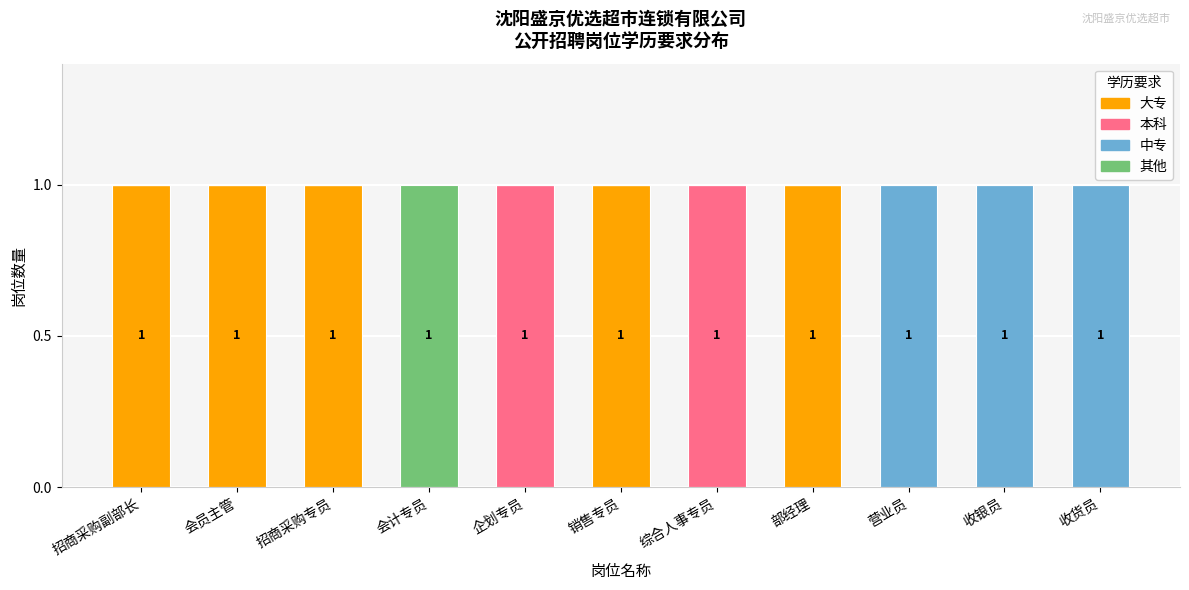

The value of 大专 at 收银员 is 1. True or false?

False